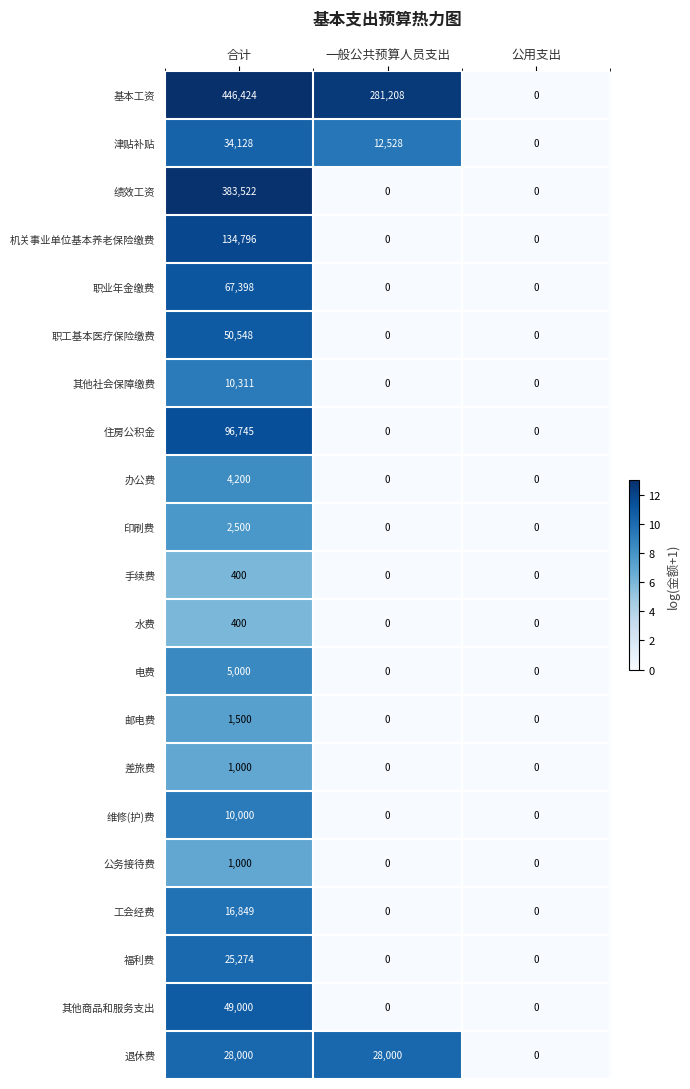

What is the average value of the 基本工资 series?

242544